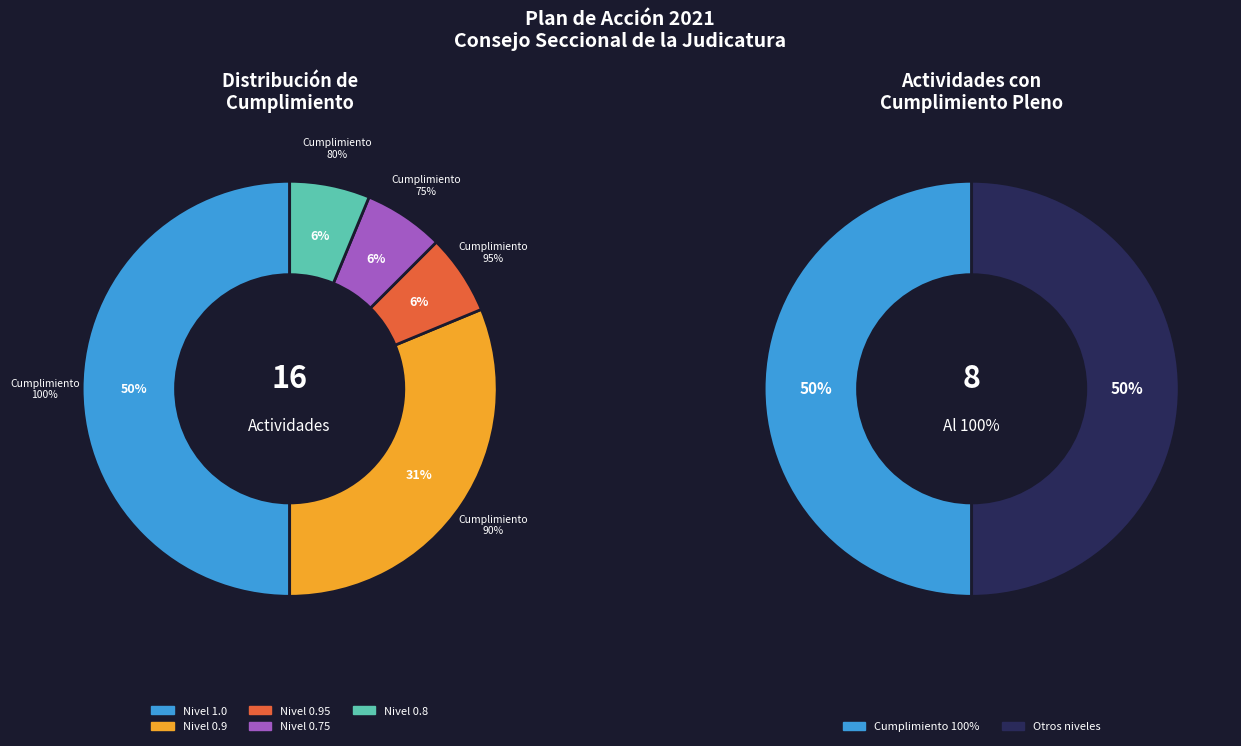

True or false: 1.0 accounts for 63% of the total.

False